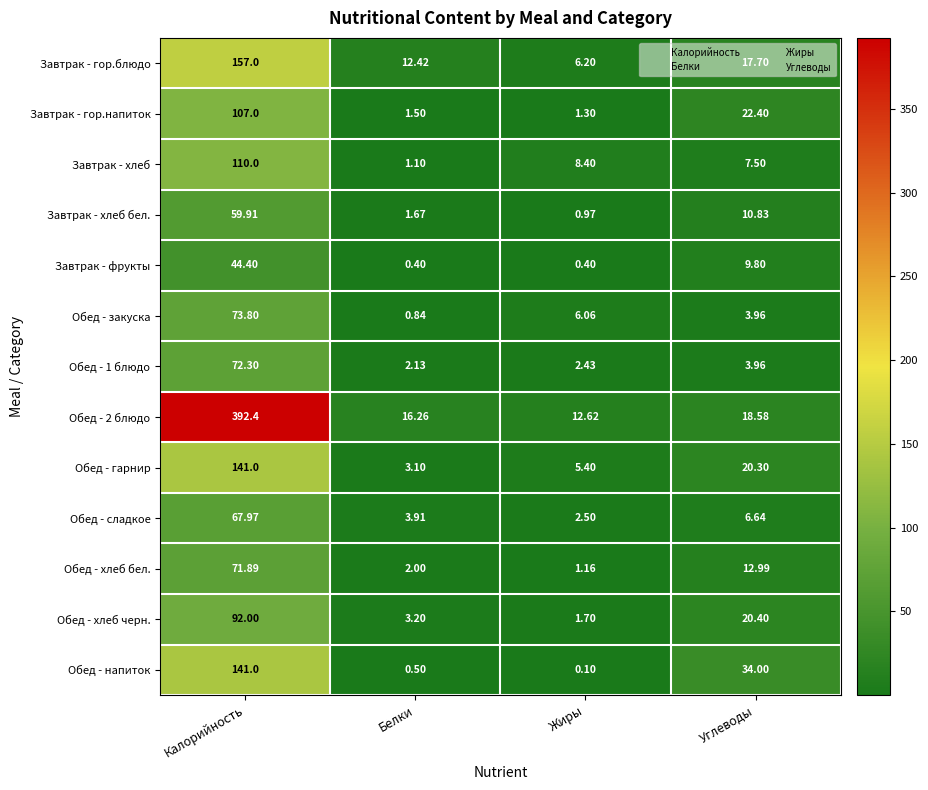

Rank the categories by Обед - хлеб черн. value from highest to lowest.

Калорийность, Углеводы, Белки, Жиры